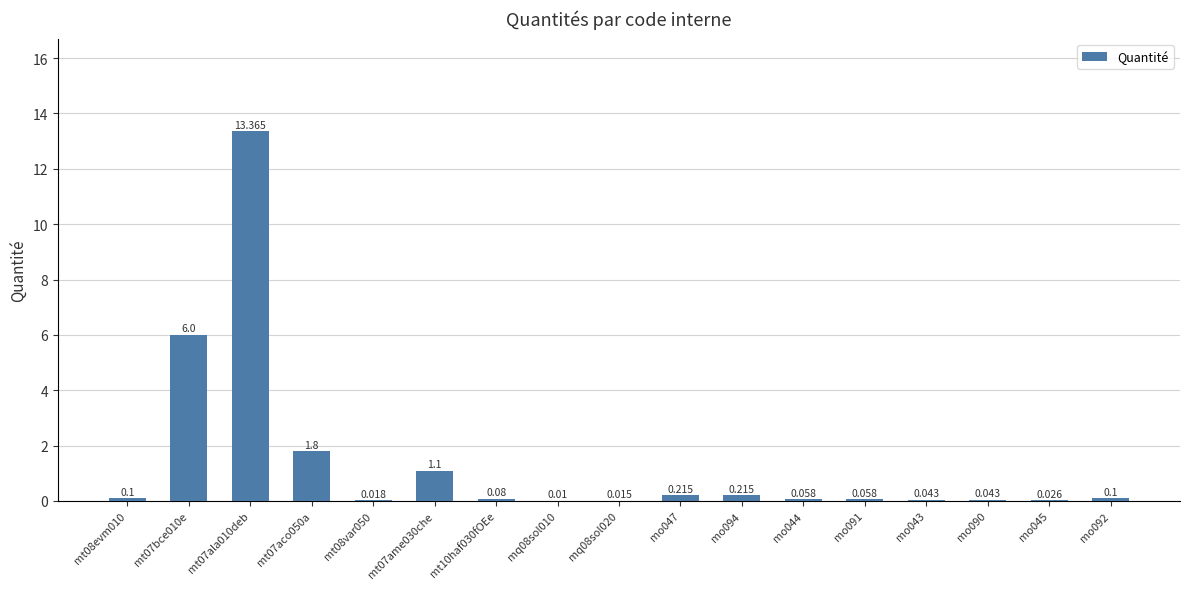

What is the difference between the second highest and minimum values?

6.0